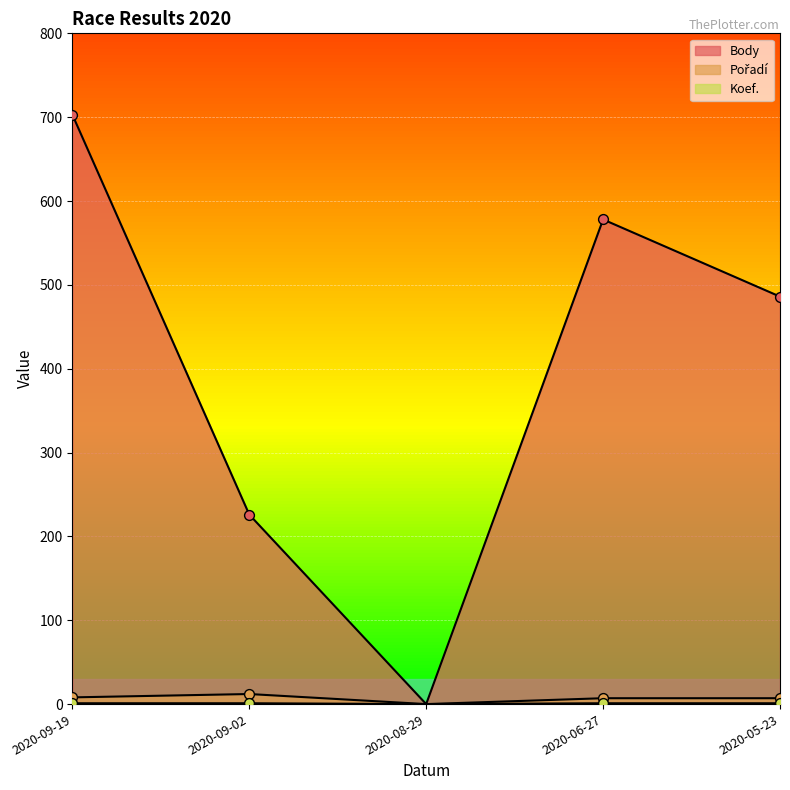

Which series contains the lowest Y value?

Body